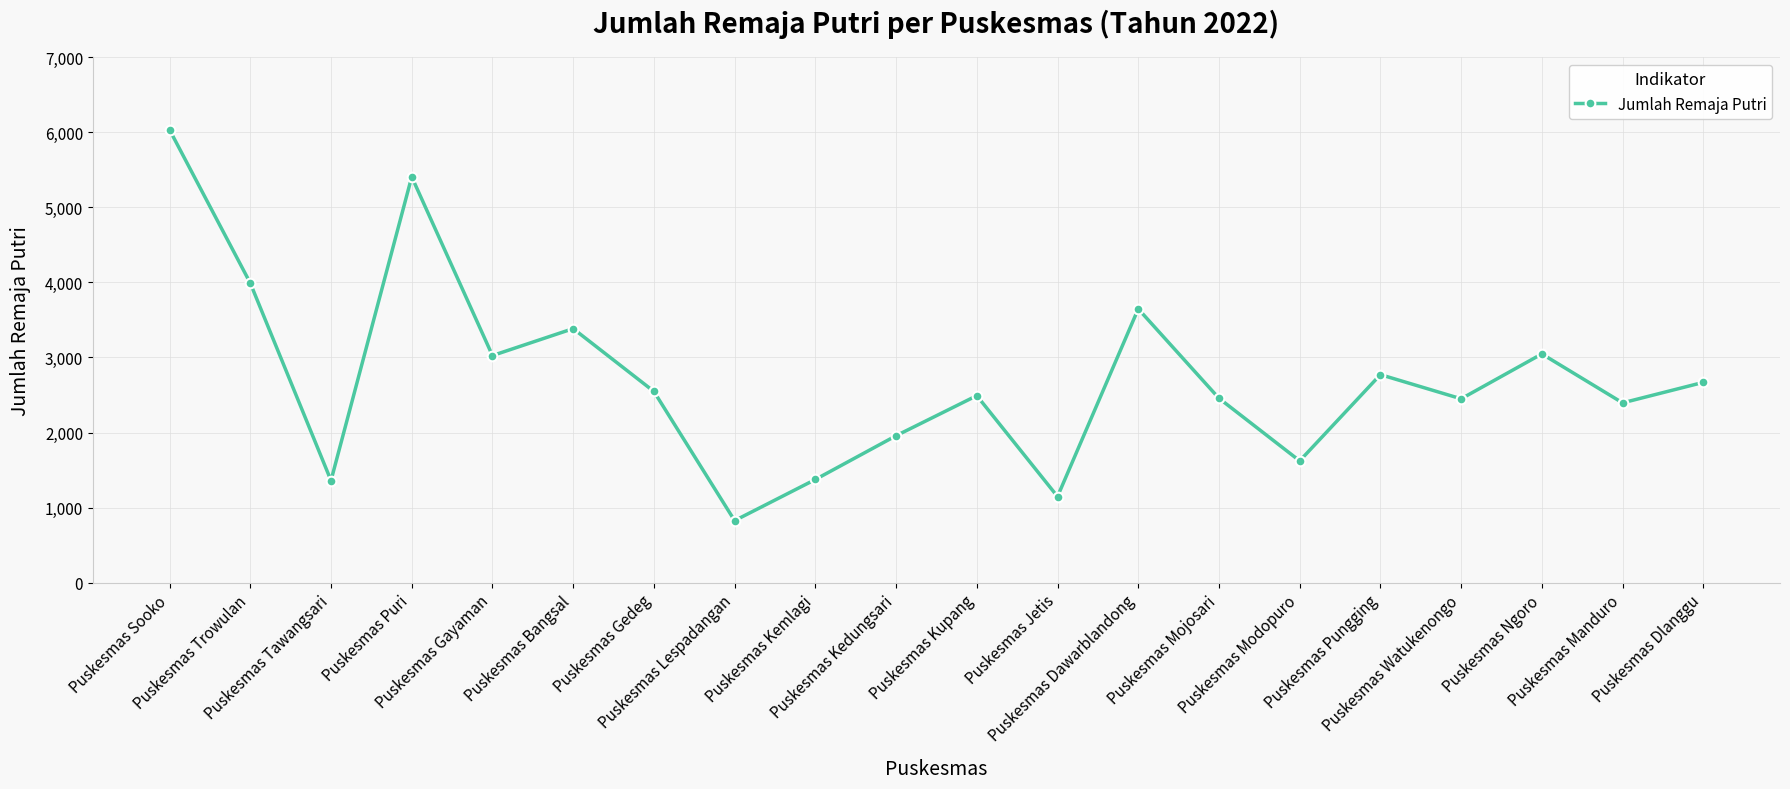

What is the sum of all values?

54596